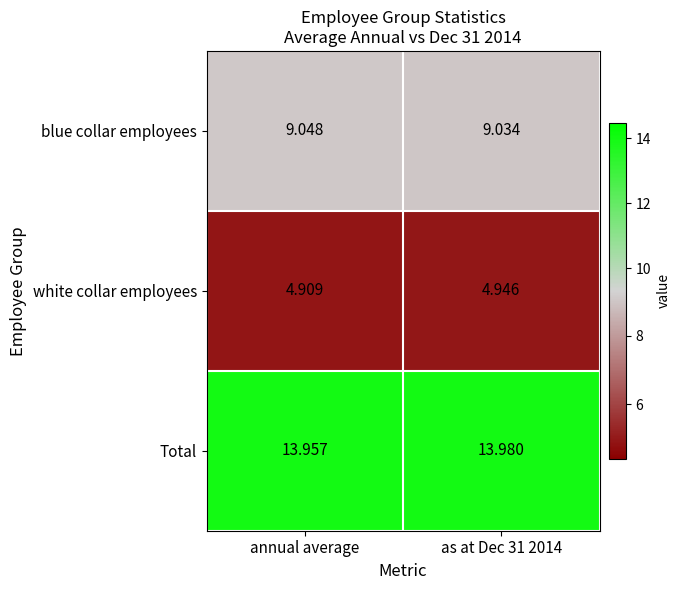

Which series has the largest total across all categories?

Total